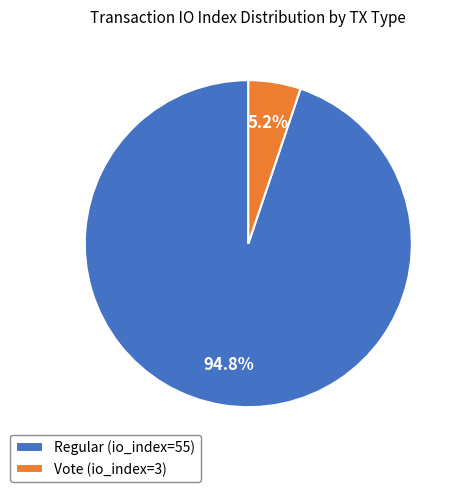

To the nearest percent, what is the average slice percentage?

50%